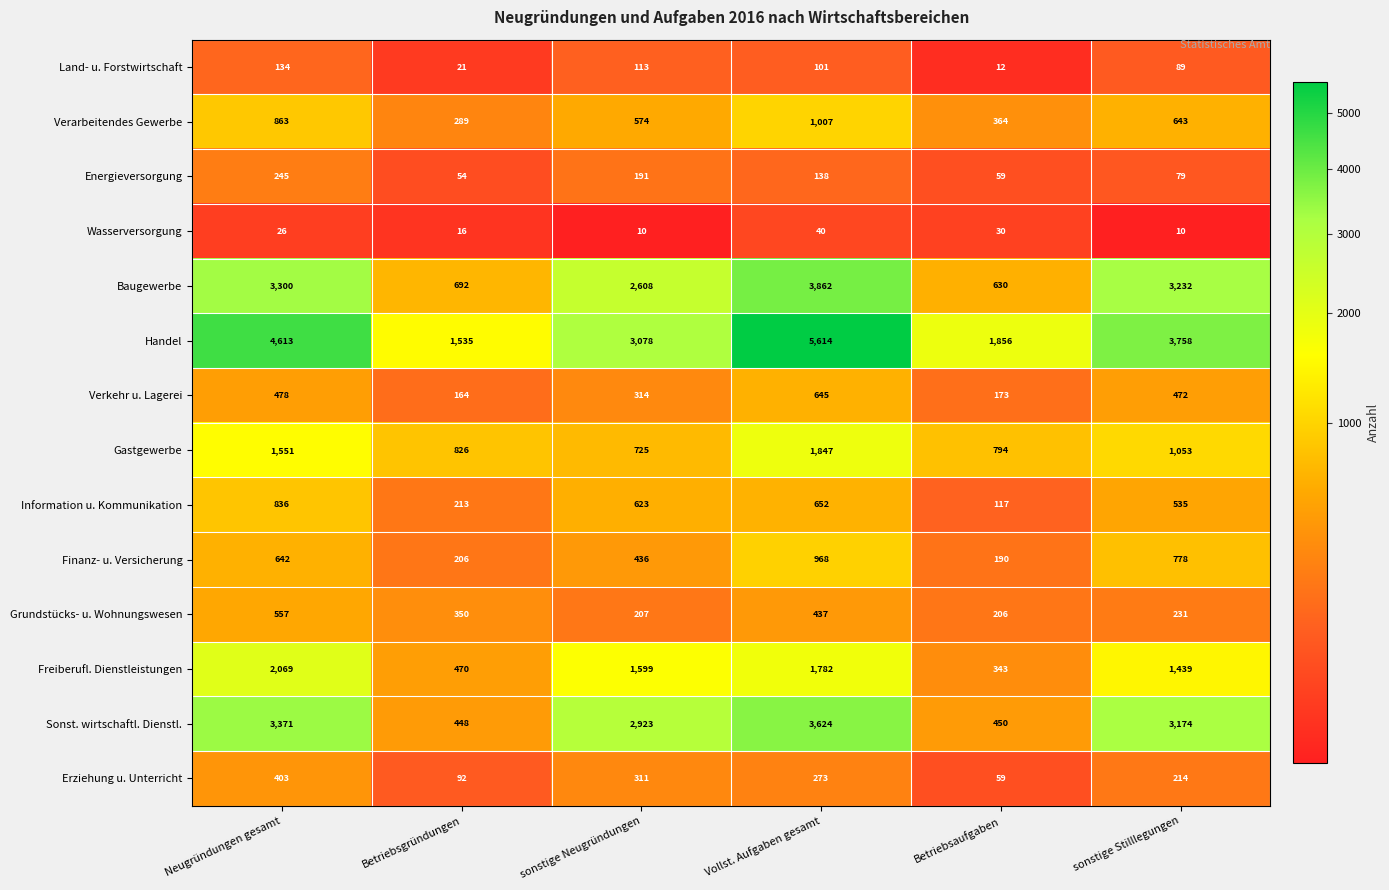

The Verarbeitendes Gewerbe series shows 796 at sonstige Neugründungen. True or false?

False